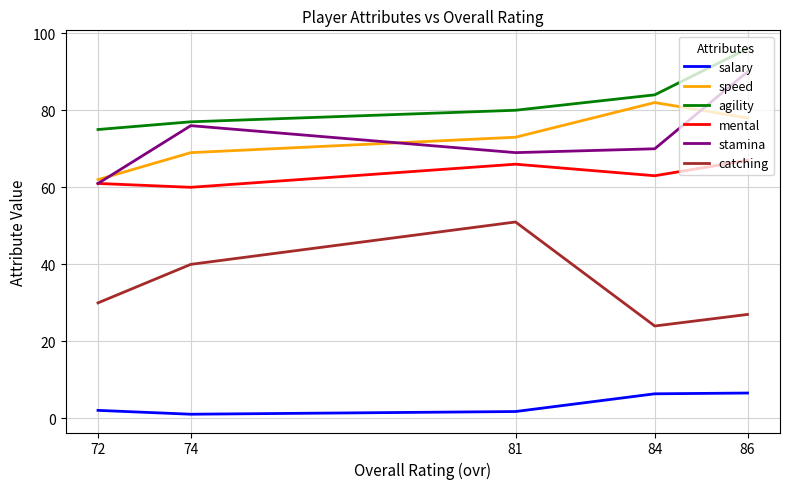

Count the speed values in the range 69 to 78.

3